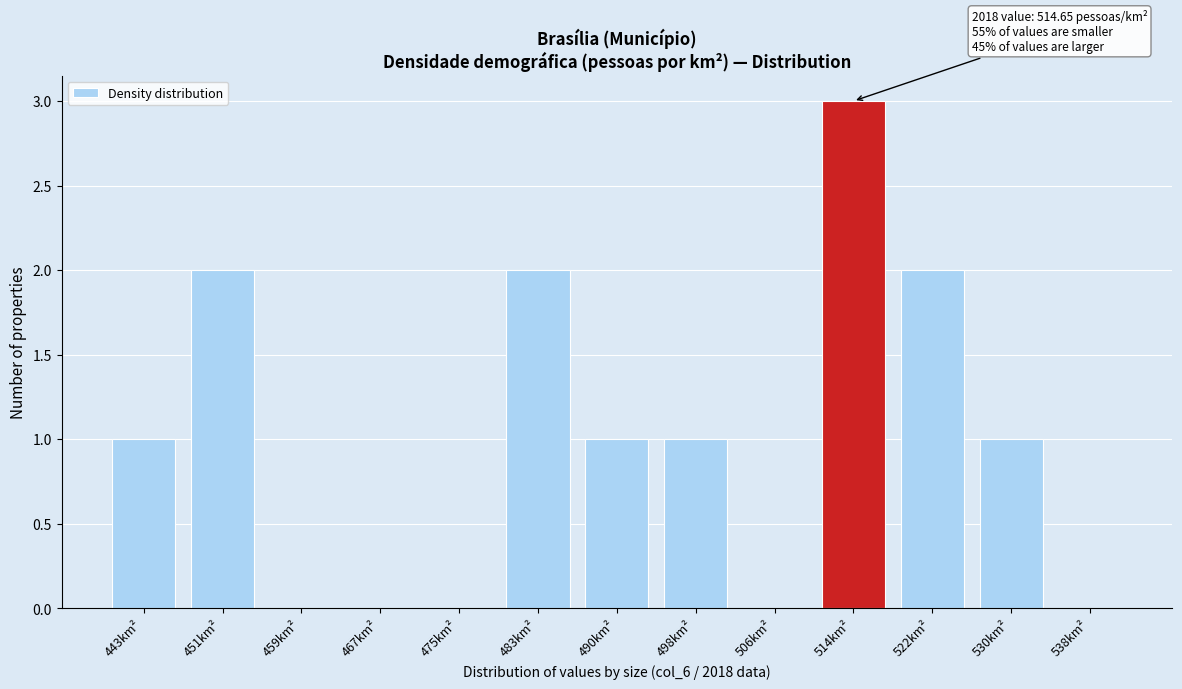

Reading left to right, transcribe all the data shown in this chart.

443km²=1	451km²=2	459km²=0	467km²=0	475km²=0	483km²=2	490km²=1	498km²=1	506km²=0	514km²=3	522km²=2	530km²=1	538km²=0